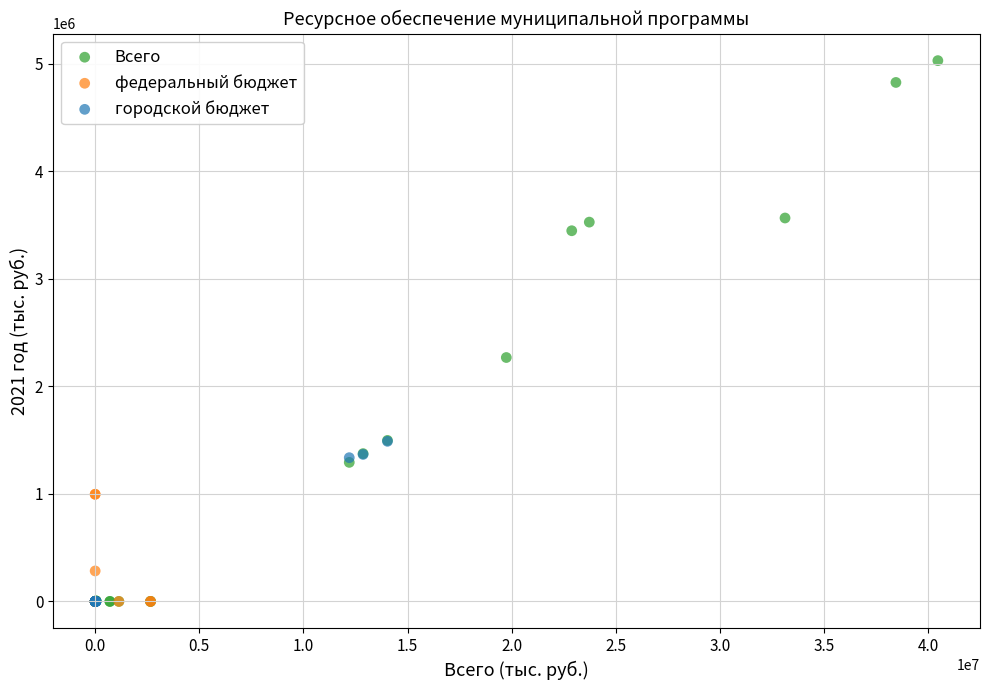

Which series has the largest Y range (max minus min)?

Всего